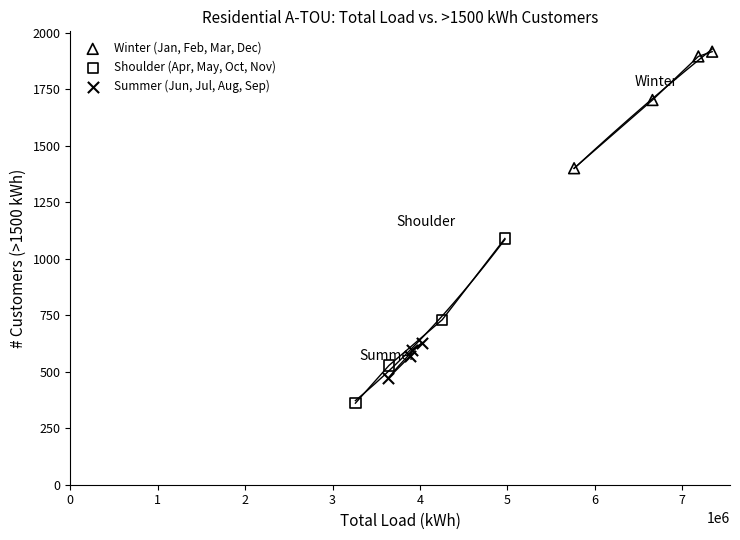

Which series contains the highest Y value?

Winter (Jan, Feb, Mar, Dec)